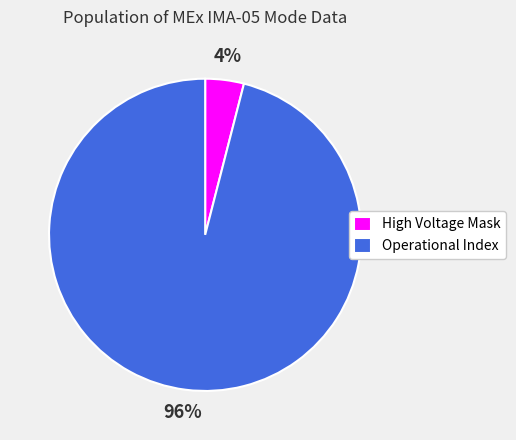

Is Operational Index the majority of the pie?

Yes